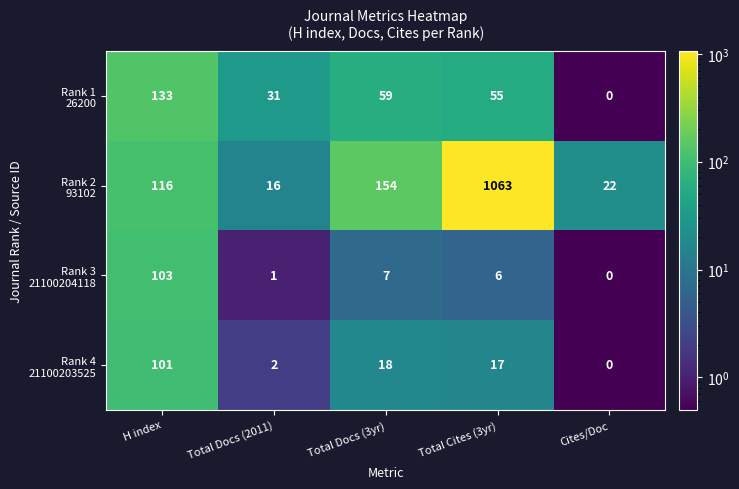

What is the difference between the highest and lowest values at Total Cites (3yr)?

1057